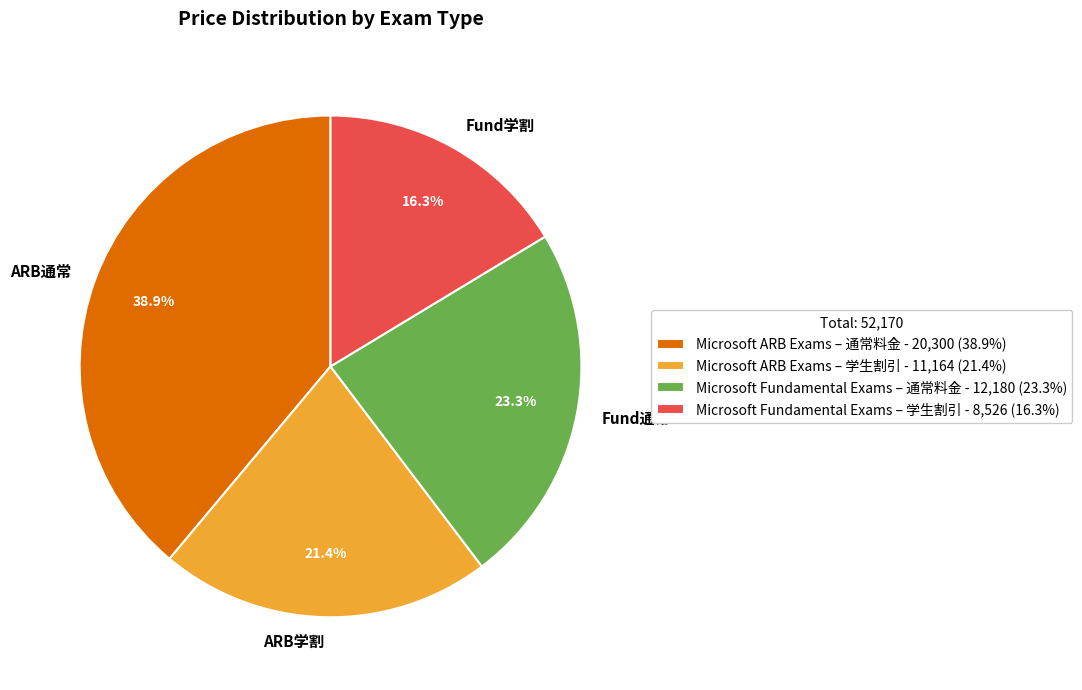

Between ARB通常 and Fund通常, which is larger?

ARB通常